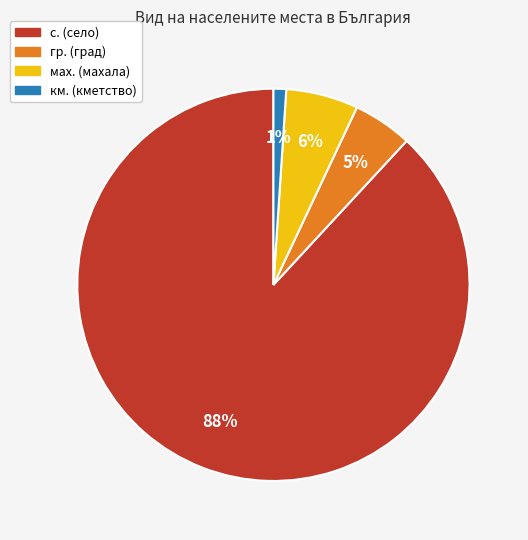

To the nearest percent, what is the difference between the largest and smallest slice percentages?

87%